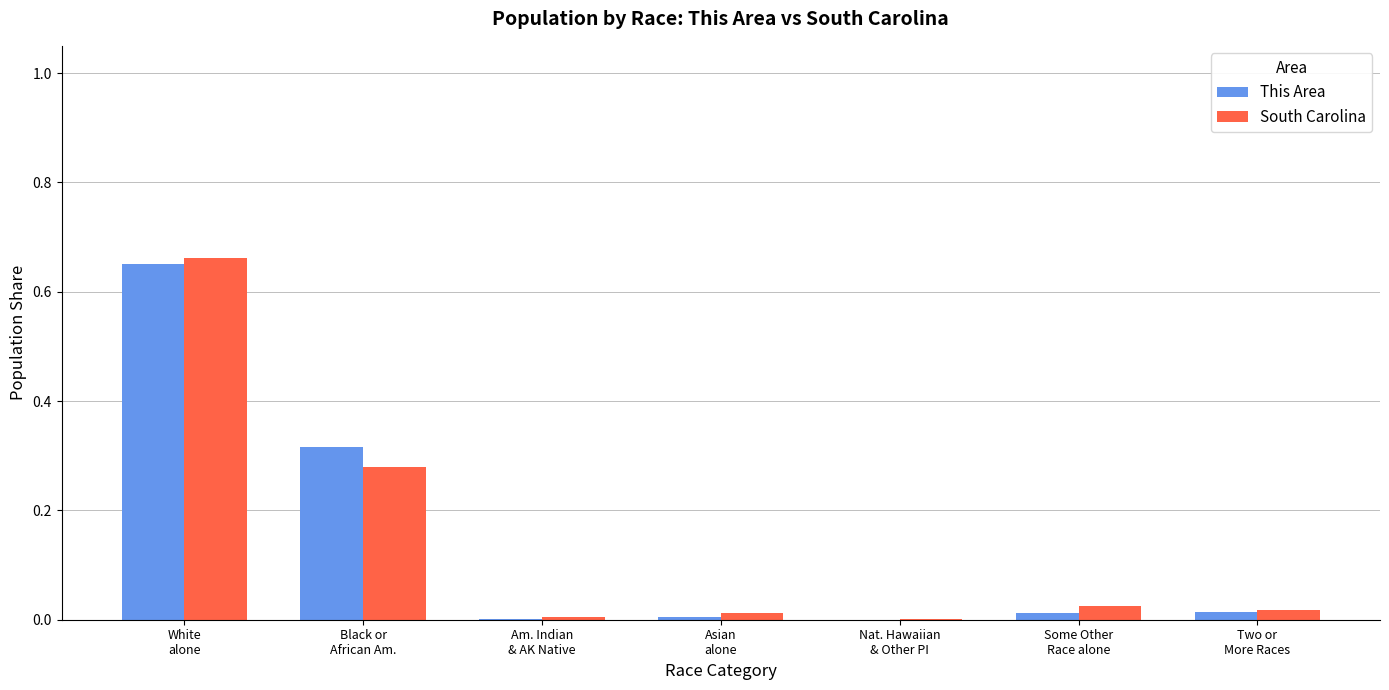

How many series are shown in this chart?

2